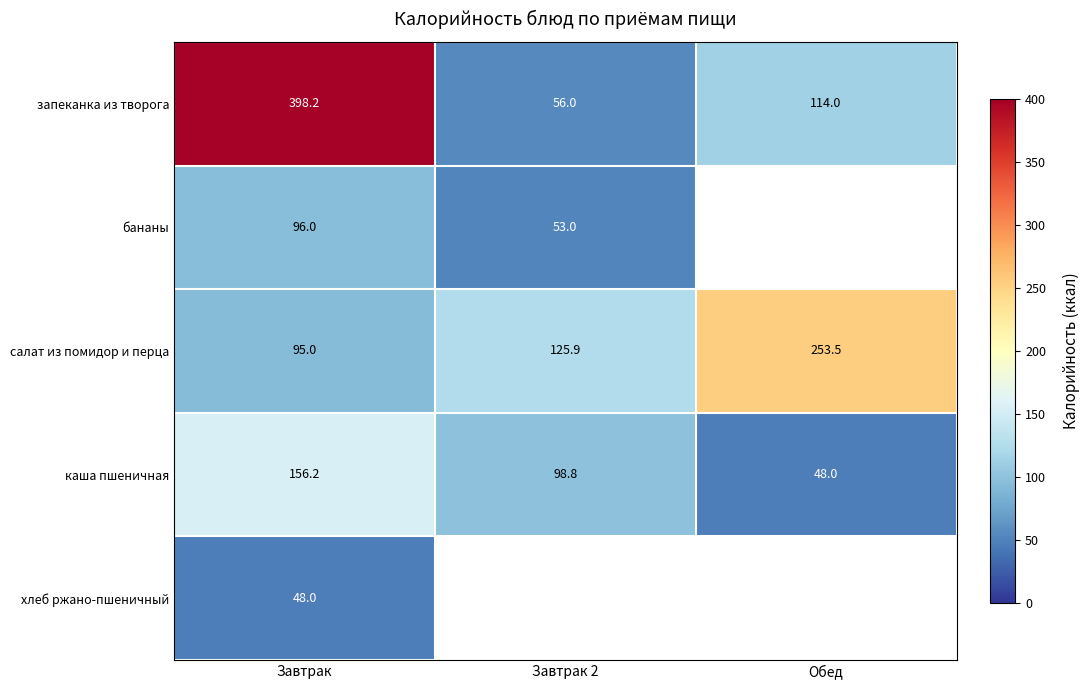

What is the sum of the салат из помидор и перца values at Завтрак 2 and Обед?

379.4